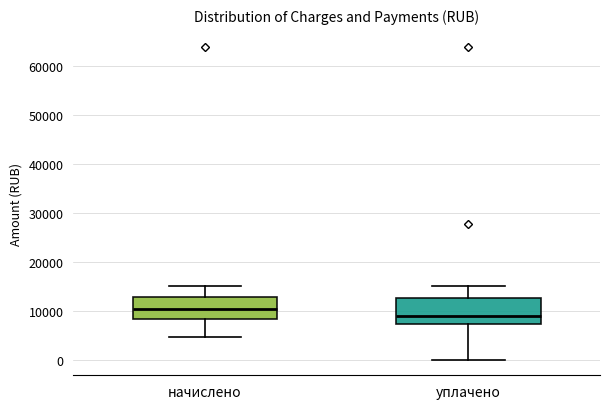

Reading left to right, transcribe this box plot: for each box, give where its median line is, the range the box spans, and where its two whiskers end, as read against the y-axis. The values are not printed on the chart, so give them approximately, as read against the axis.

начислено: median 10000, box 8000 to 13000, whiskers 5000 to 15000
уплачено: median 9000, box 7000 to 13000, whiskers 0 to 15000